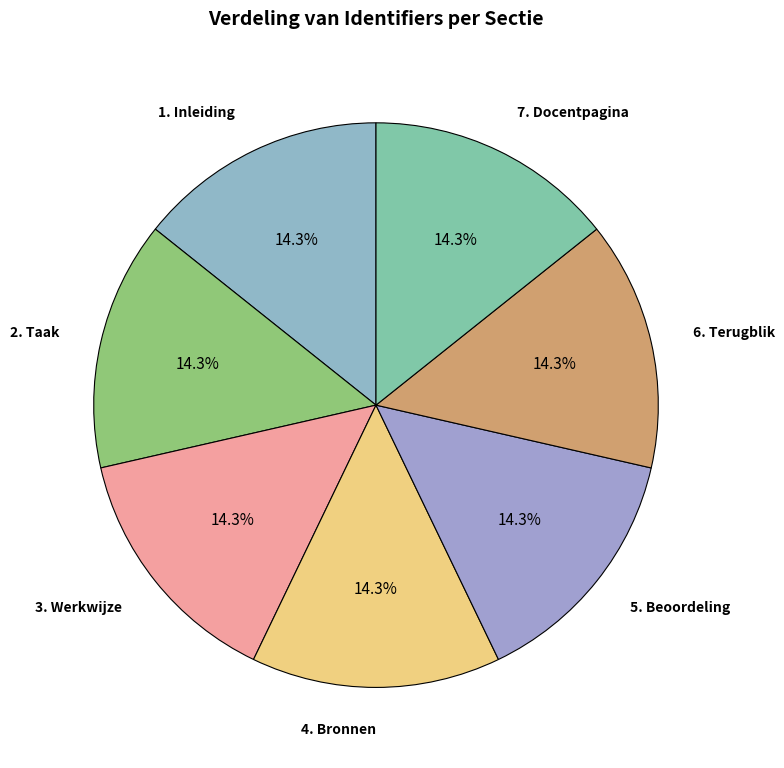

Approximately how many times larger is the value at 1. Inleiding compared to 3. Werkwijze?

1.0